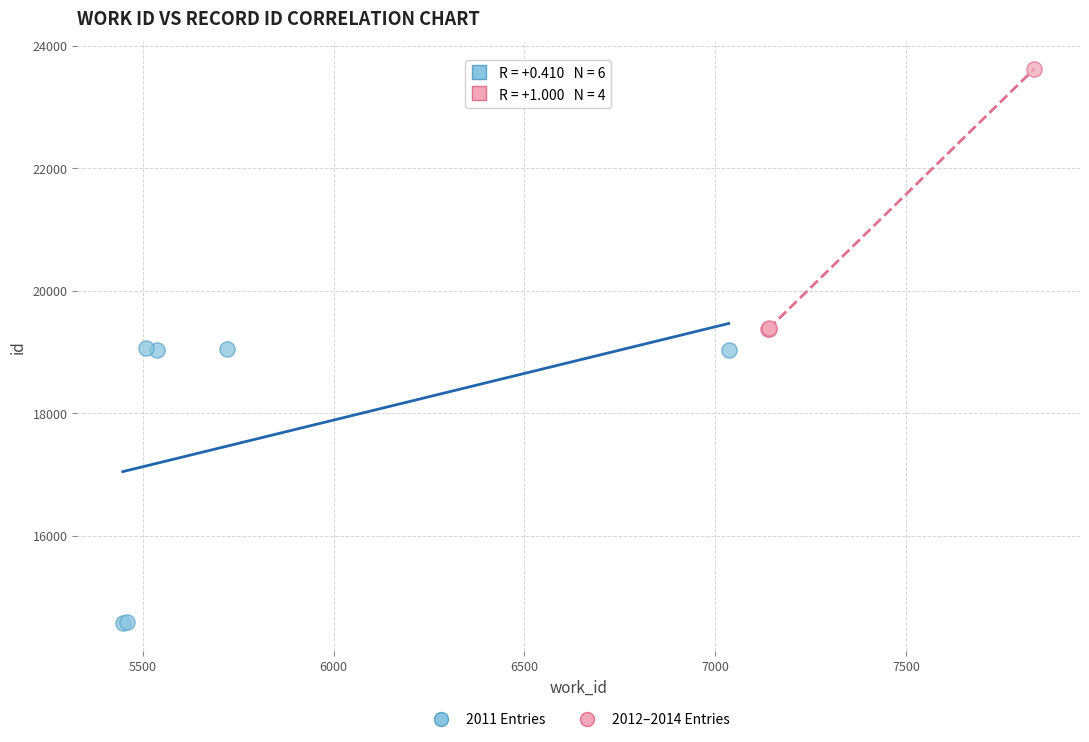

Which series reaches the minimum Y coordinate?

2011 Entries